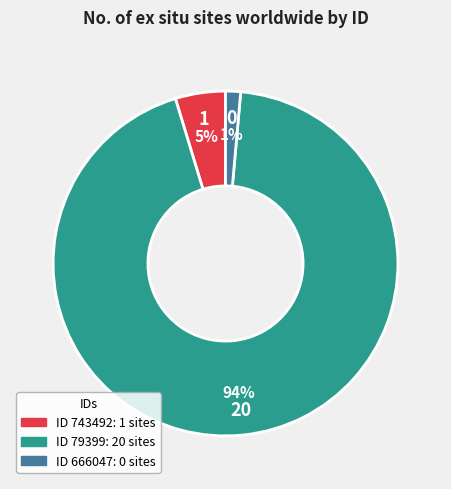

How many segments does this pie chart have?

3